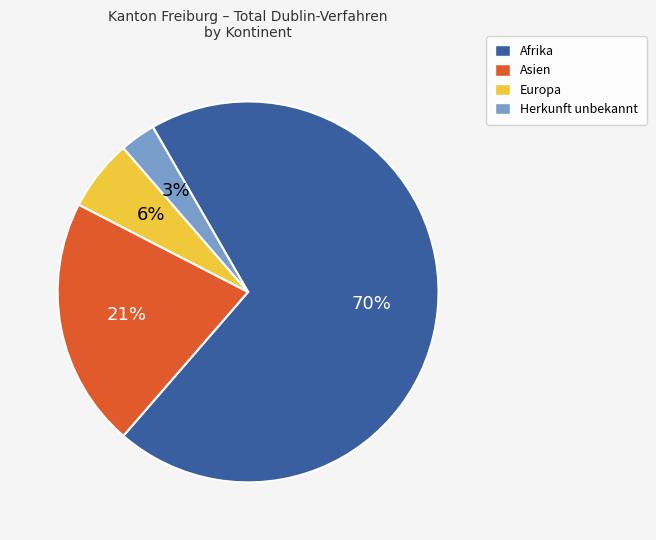

To the nearest percent, what is the average slice percentage?

25%